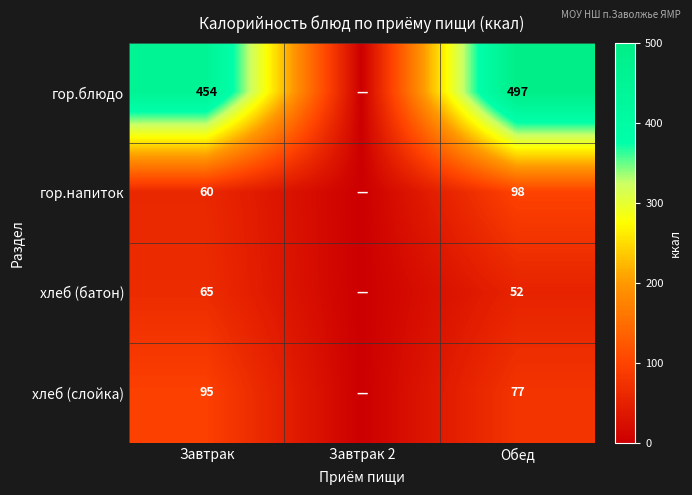

True or false: гор.блюдо has a value of 497 at Обед.

True